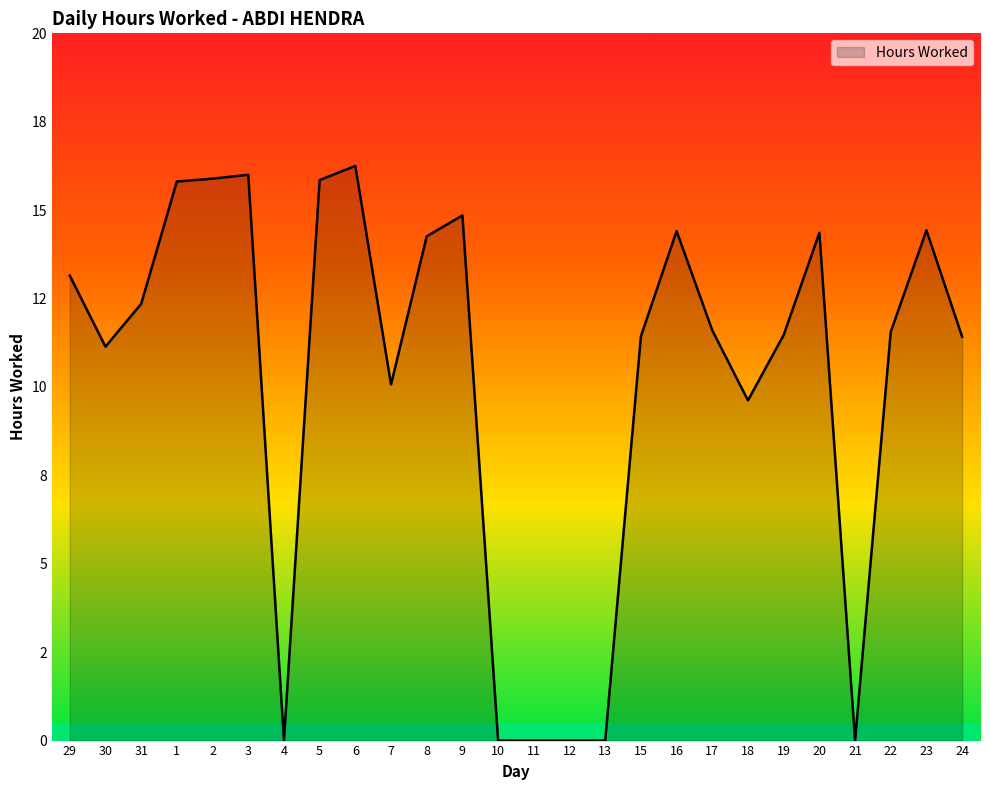

Reading left to right, list all the values displayed in this chart.

29=13.2	30=11.1	31=12.3	1=15.8	2=15.9	3=16.0	4=0.0	5=15.8	6=16.2	7=10.1	8=14.3	9=14.8	10=0.0	11=0.0	12=0.0	13=0.0	15=11.4	16=14.4	17=11.6	18=9.6	19=11.5	20=14.4	21=0.0	22=11.6	23=14.4	24=11.4